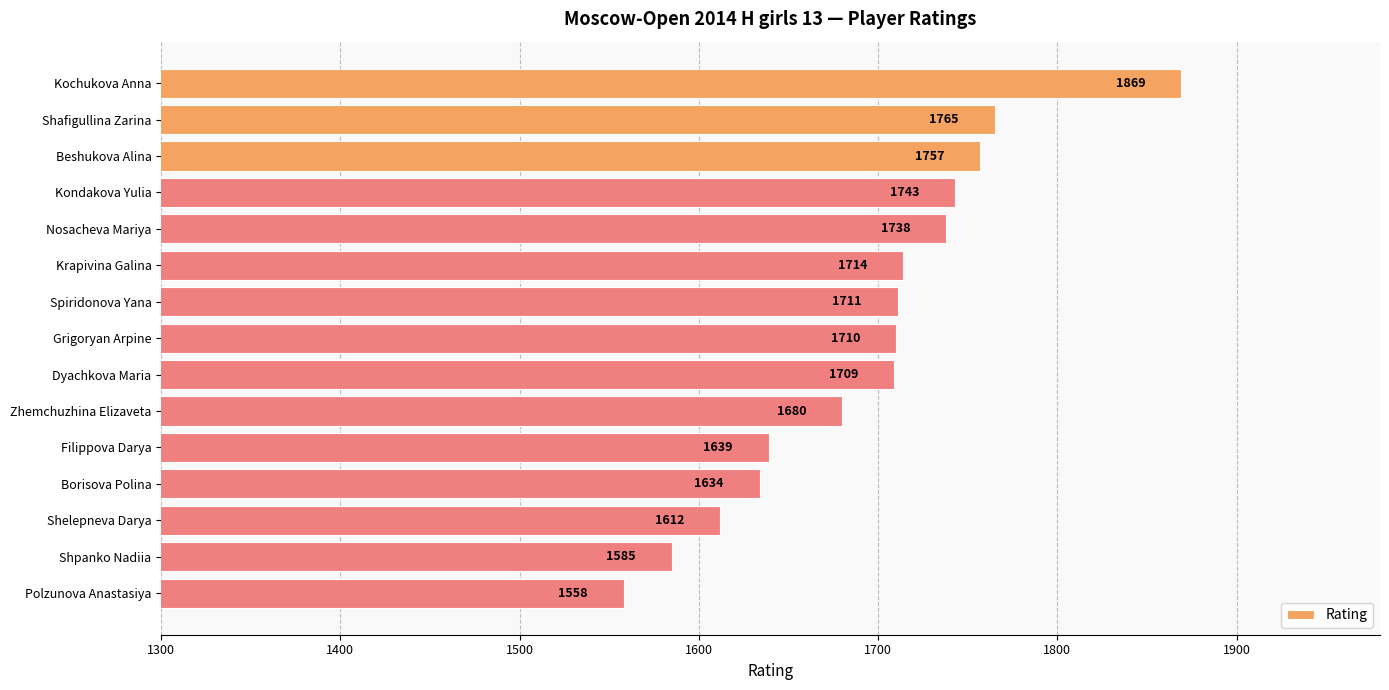

What is the smallest value displayed?

1558